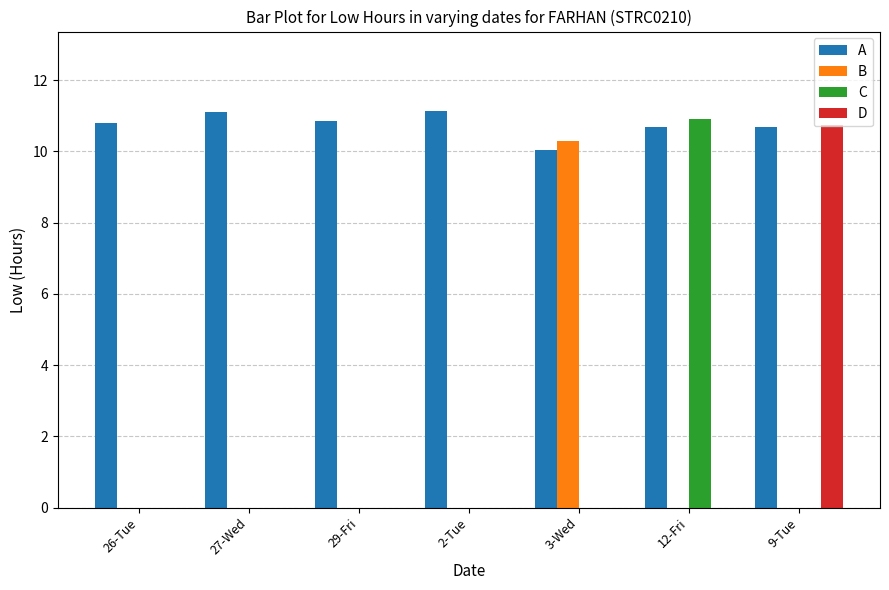

Are the bars horizontal?

No